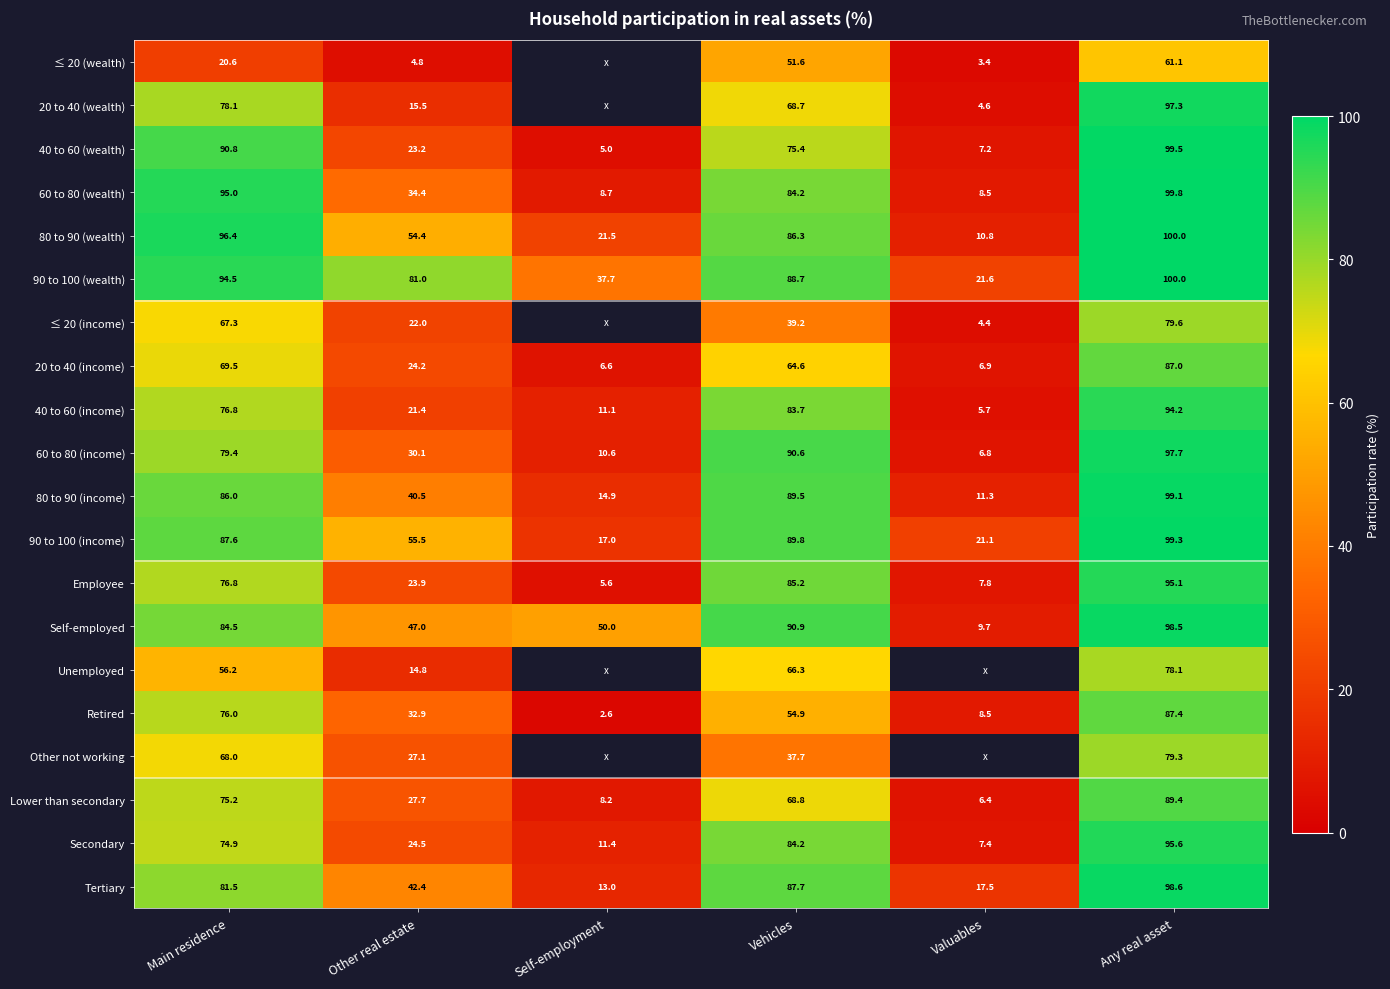

True or false: 40 to 60 (income) has a value of 76.8 at Main residence.

True